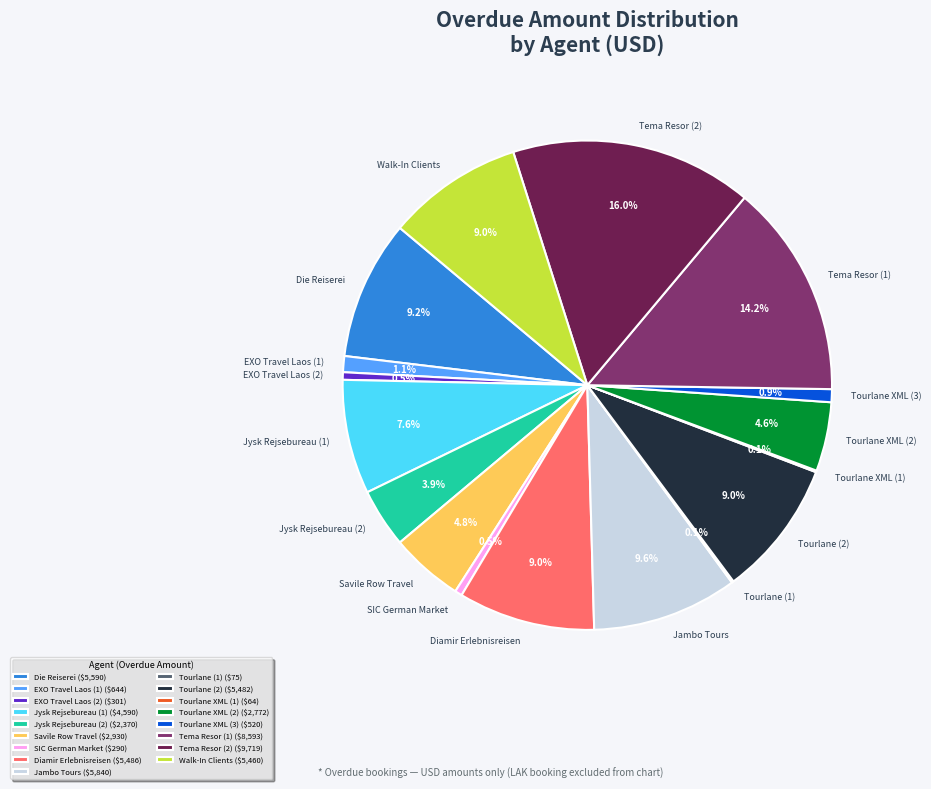

What is the ratio of the value at Tourlane (2) to the value at Tema Resor (1)?

0.6